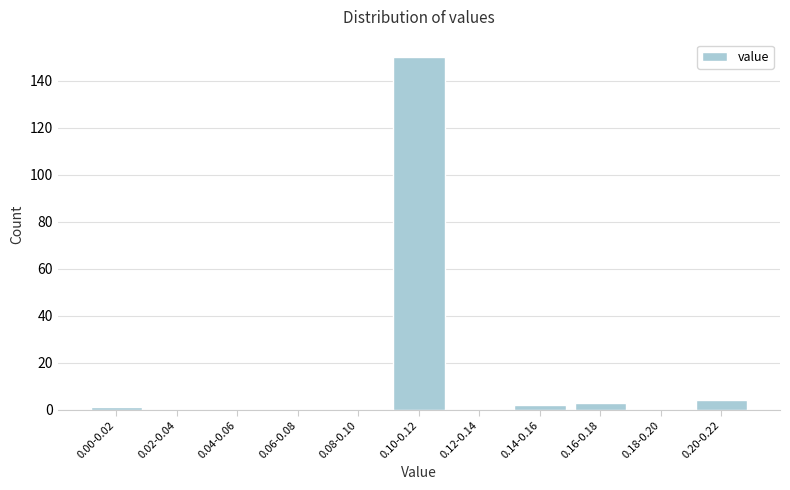

Reading left to right, extract all data points from this chart.

0.00-0.02=1	0.02-0.04=0	0.04-0.06=0	0.06-0.08=0	0.08-0.10=0	0.10-0.12=150	0.12-0.14=0	0.14-0.16=2	0.16-0.18=3	0.18-0.20=0	0.20-0.22=4